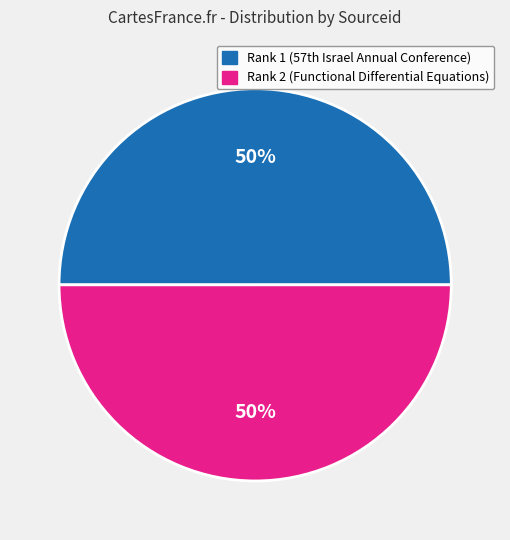

True or false: Rank 2 (Functional Differential Equations) accounts for 40% of the total.

False